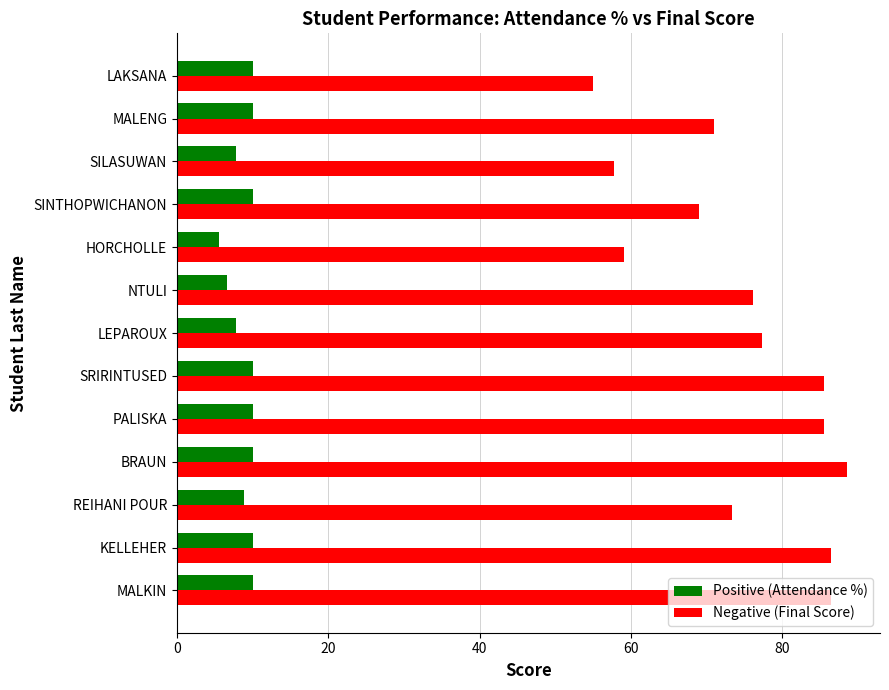

What is the spread (max minus min) of values at KELLEHER?

76.5